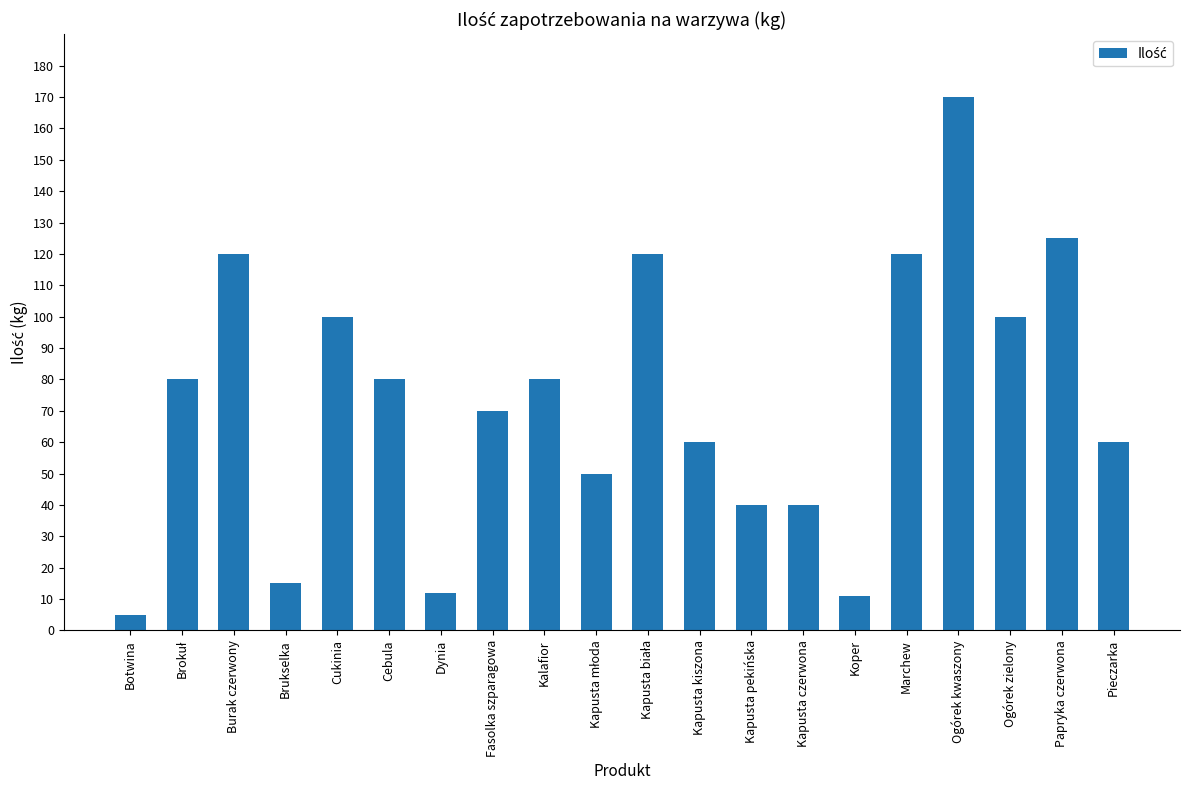

What is the difference between the maximum and minimum values?

165